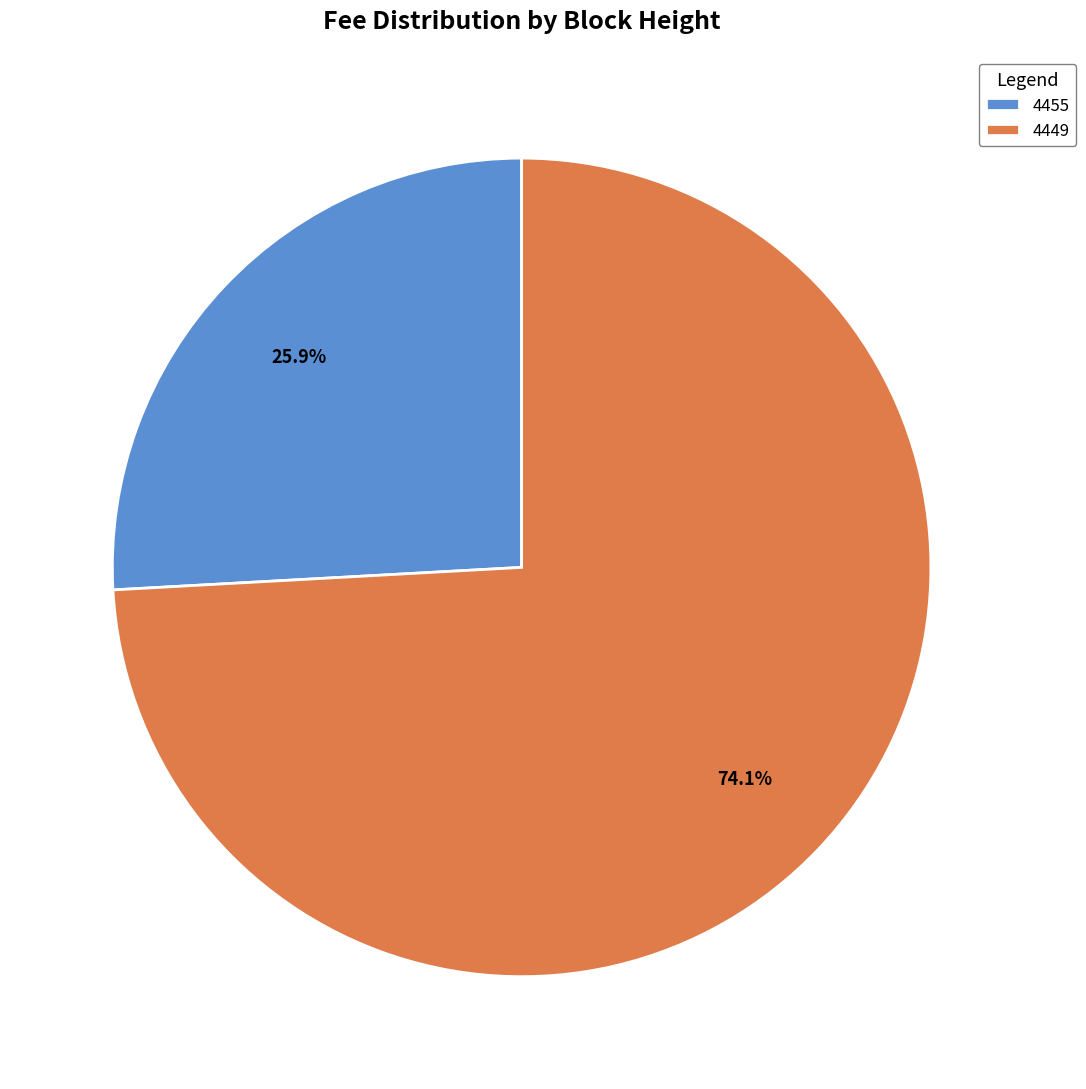

True or false: 4449 accounts for 74% of the total.

True